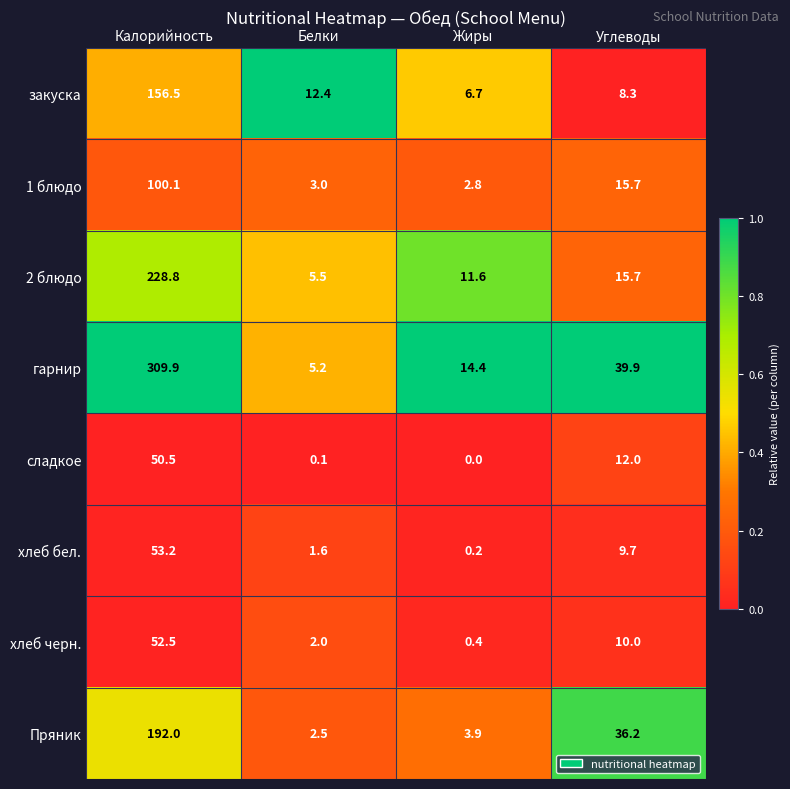

Which series has the largest range (max minus min)?

гарнир